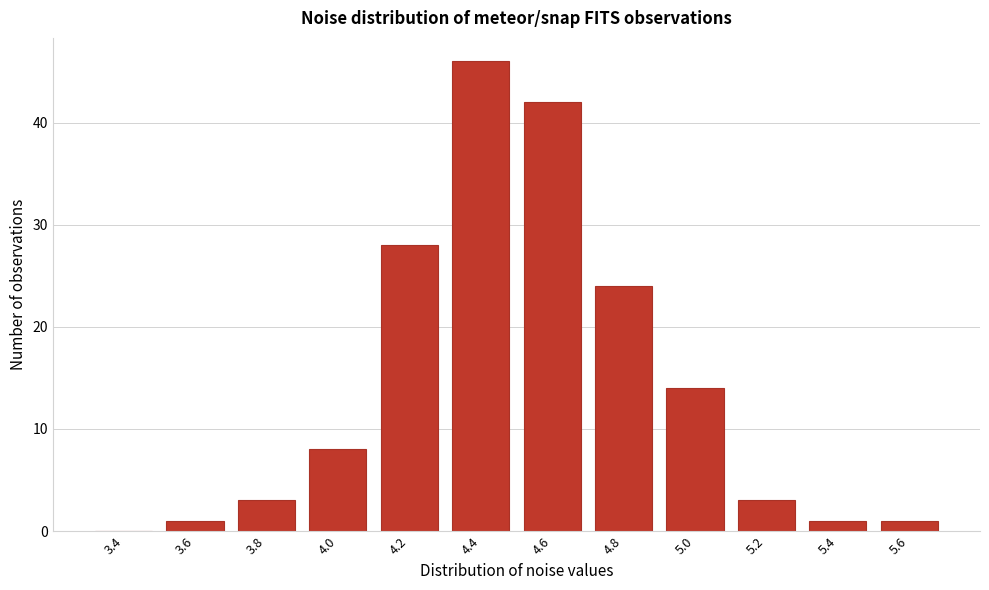

Reading left to right, what are all the values shown in this chart?

3.4=0	3.6=1	3.8=3	4.0=8	4.2=28	4.4=46	4.6=42	4.8=24	5.0=14	5.2=3	5.4=1	5.6=1